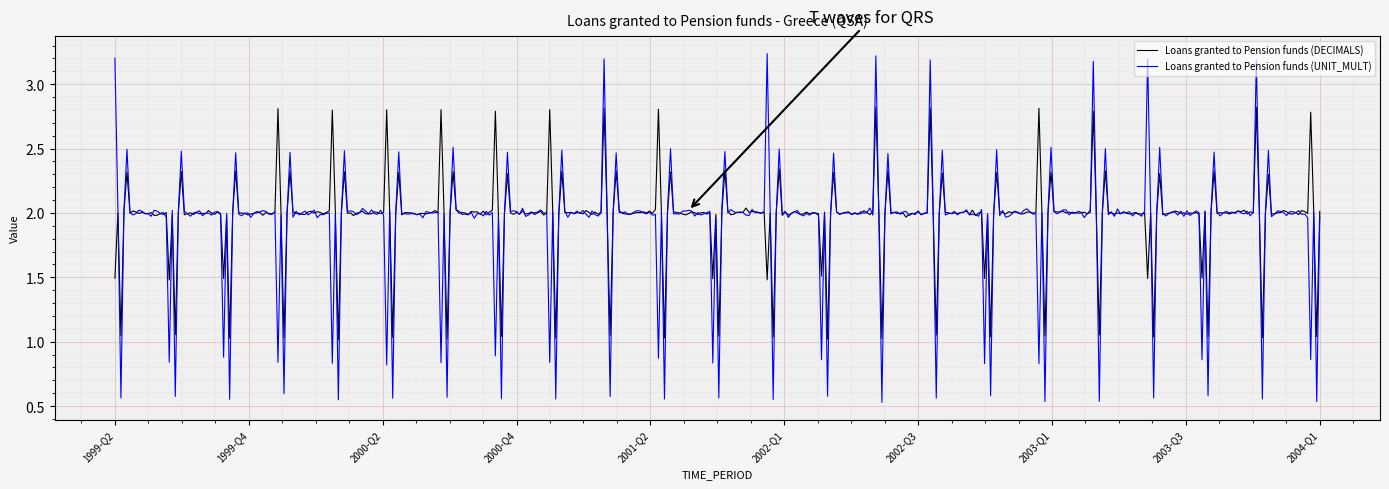

True or false: Loans granted to Pension funds (UNIT_MULT) and Loans granted to Pension funds (DECIMALS) intersect in this chart.

True